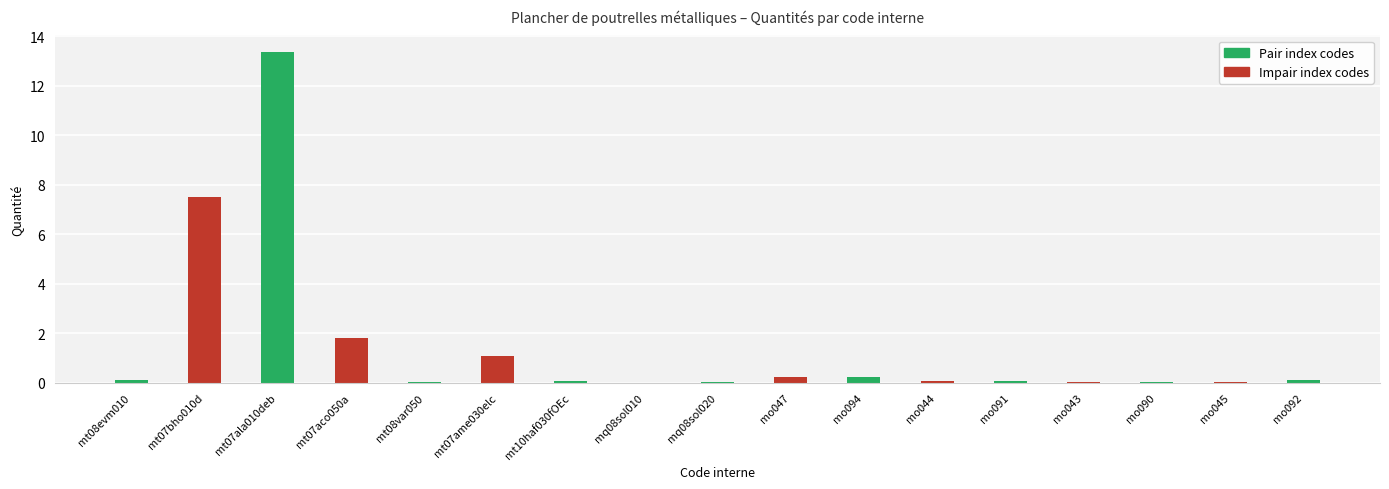

Rank the categories by Impair index codes value from lowest to highest.

mt08evm010, mt07ala010deb, mt08var050, mt10haf030fOEc, mq08sol020, mo094, mo091, mo090, mo092, mq08sol010, mo045, mo043, mo044, mo047, mt07ame030elc, mt07aco050a, mt07bho010d